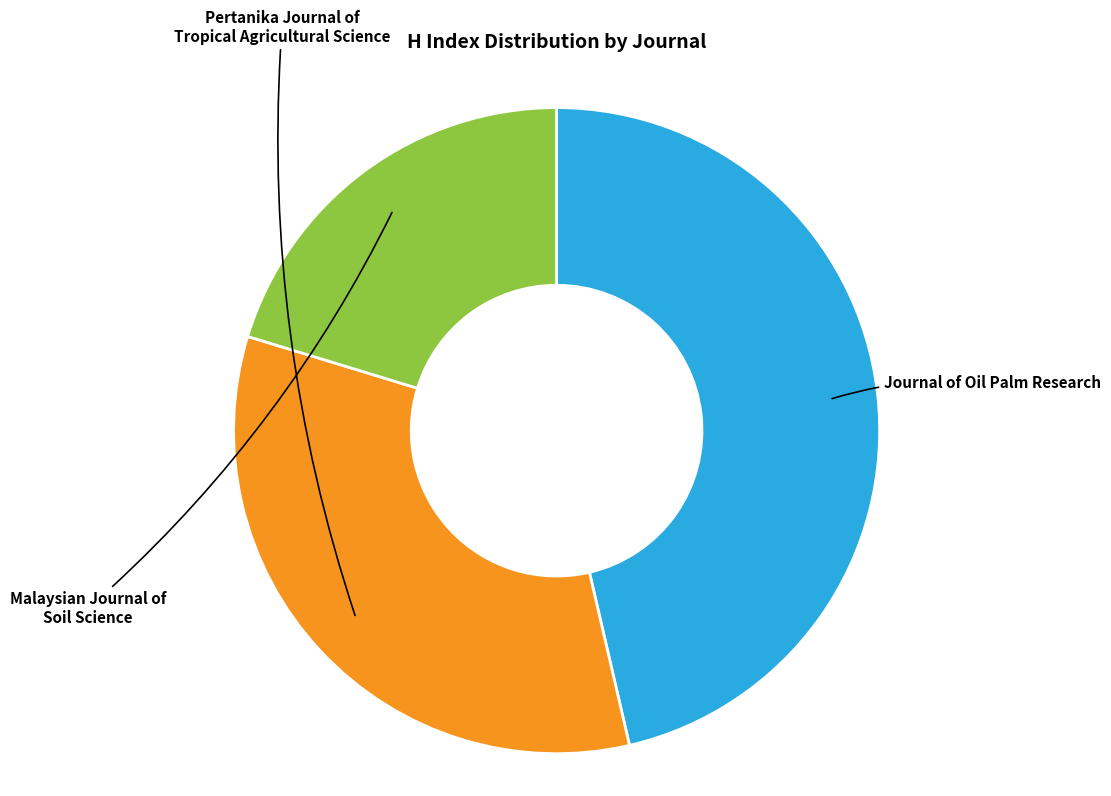

Does any single category account for the majority?

No